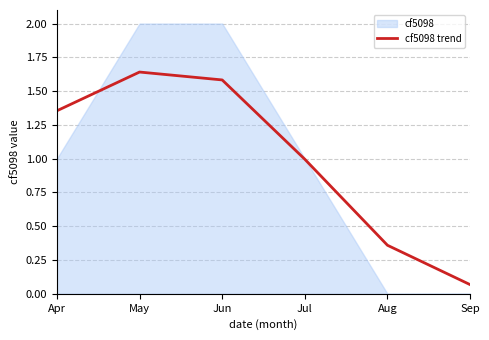

What is the average value?

1.0